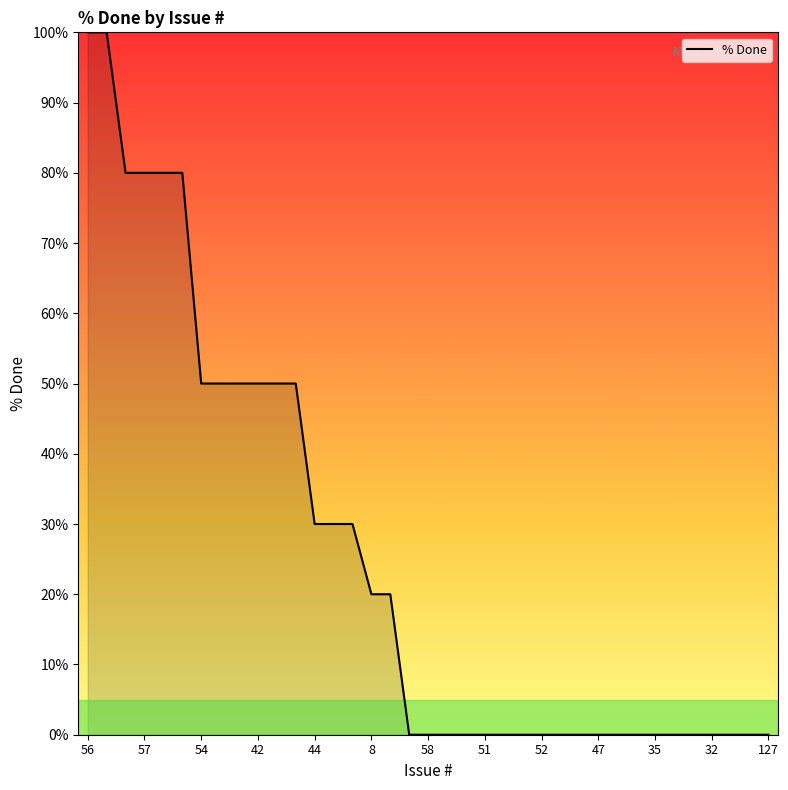

What is the maximum value shown in the chart?

100